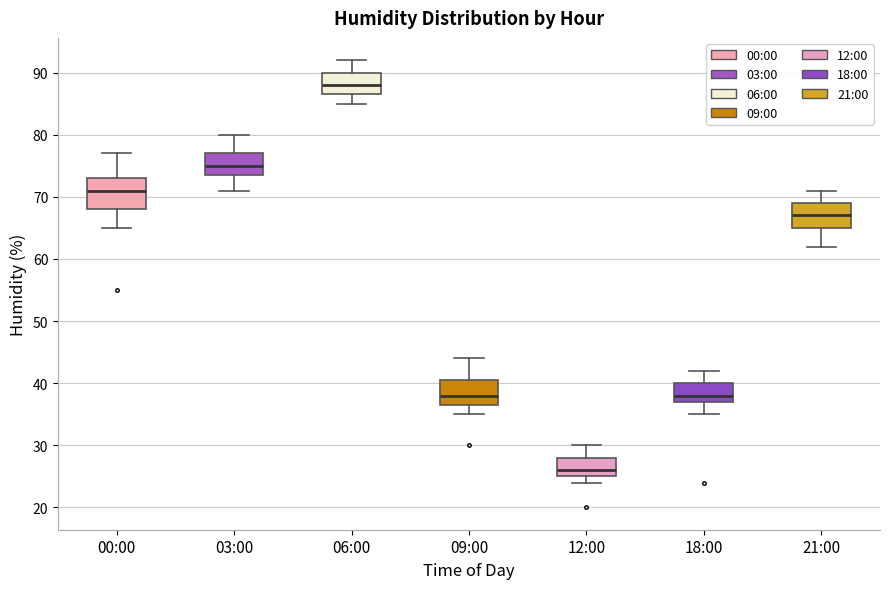

Reading left to right, transcribe this box plot: for each box, give where its median line is, the range the box spans, and where its two whiskers end, as read against the y-axis. The values are not printed on the chart, so give them approximately, as read against the axis.

00:00: median 71, box 68 to 73, whiskers 65 to 77
03:00: median 75, box 74 to 77, whiskers 71 to 80
06:00: median 88, box 87 to 90, whiskers 85 to 92
09:00: median 38, box 37 to 41, whiskers 35 to 44
12:00: median 26, box 25 to 28, whiskers 24 to 30
18:00: median 38, box 37 to 40, whiskers 35 to 42
21:00: median 67, box 65 to 69, whiskers 62 to 71